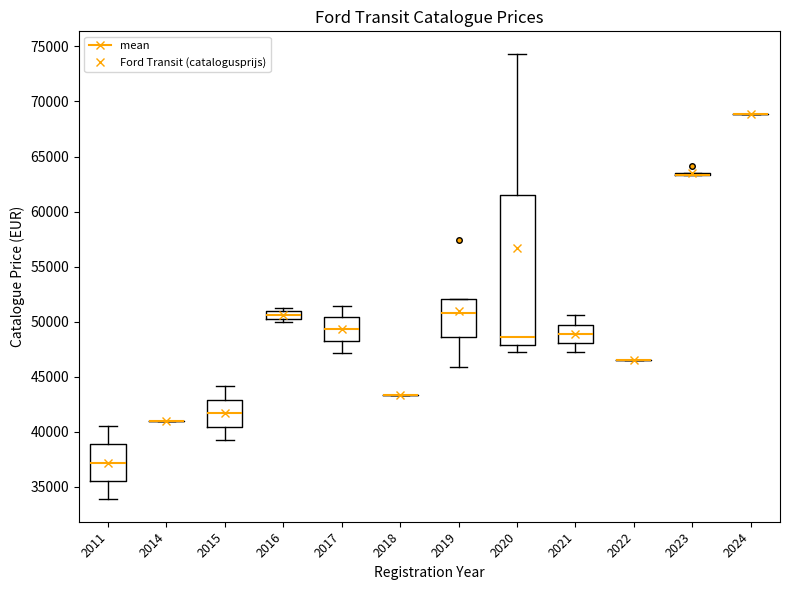

Where does the median line of the box at x = 2020 sit on the y-axis? The values are not printed on the chart, so give them approximately, as read against the axis.

48500